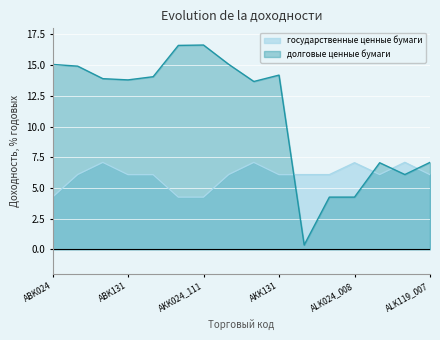

How many times do государственные ценные бумаги and долговые ценные бумаги cross each other?

4